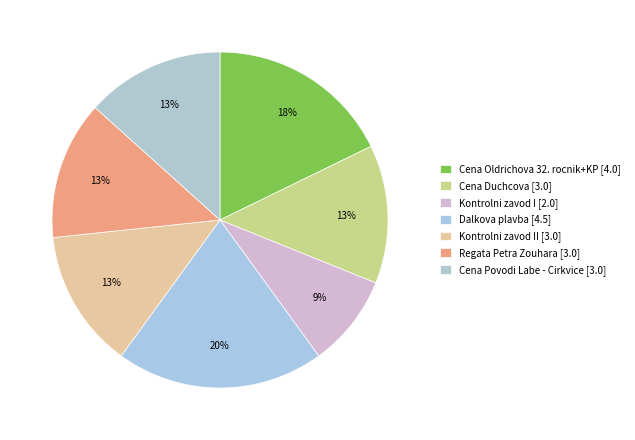

Count the number of slices in the pie.

7